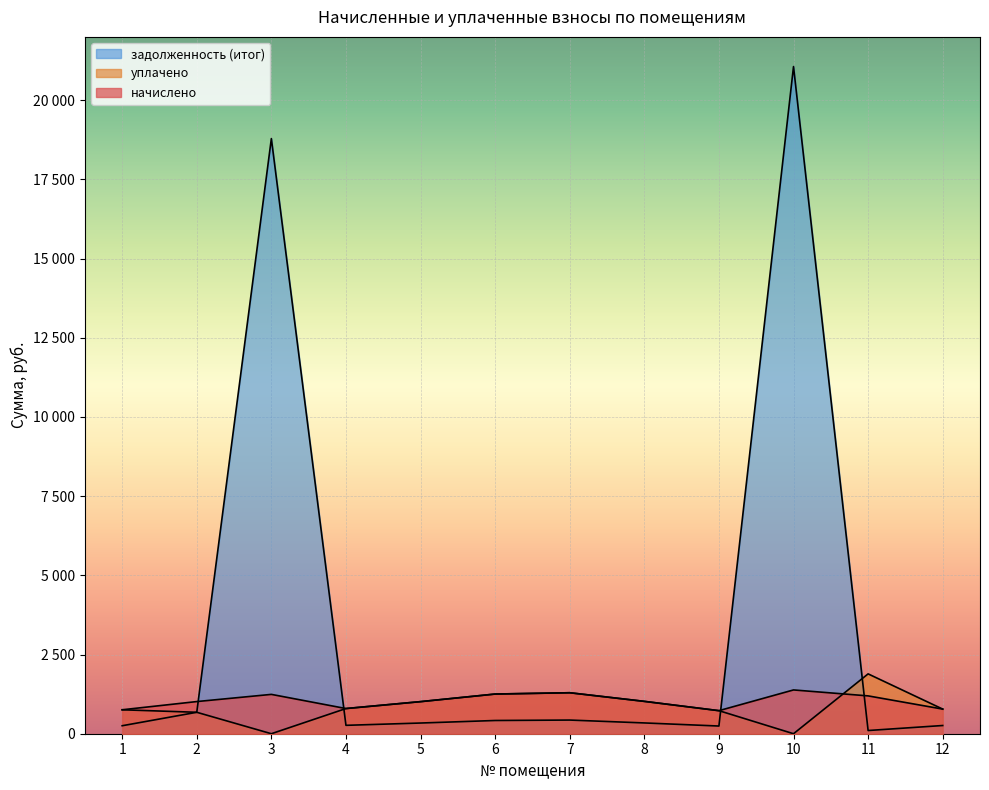

Reading left to right, extract all data points from this chart.

начислено: 756.0	1015.2	1242.0	794.9	1013.0	1252.8	1293.8	1021.7	727.9	1382.4	1194.5	777.6
уплачено: 756.0	676.8	0.0	794.9	1013.0	1252.8	1293.8	1021.7	727.9	0.0	1889.5	777.6
задолженность (итог): 252.0	676.8	18789.3	265.0	337.7	417.6	431.3	340.6	242.6	21063.1	101.3	259.2